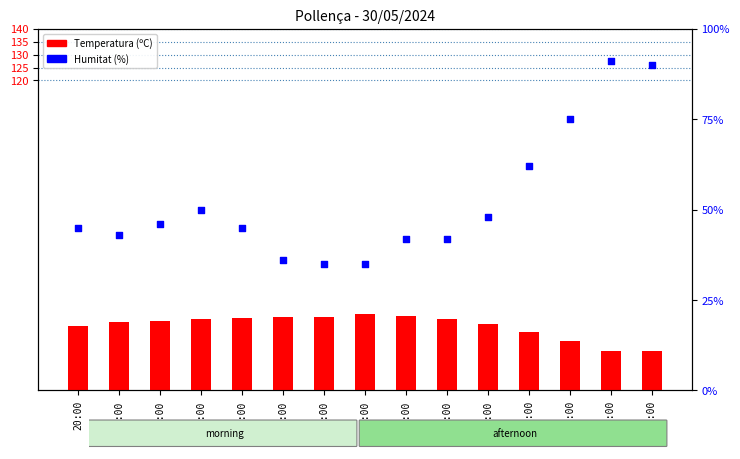

Which series contains the lowest Y value?

Temperatura (ºC)